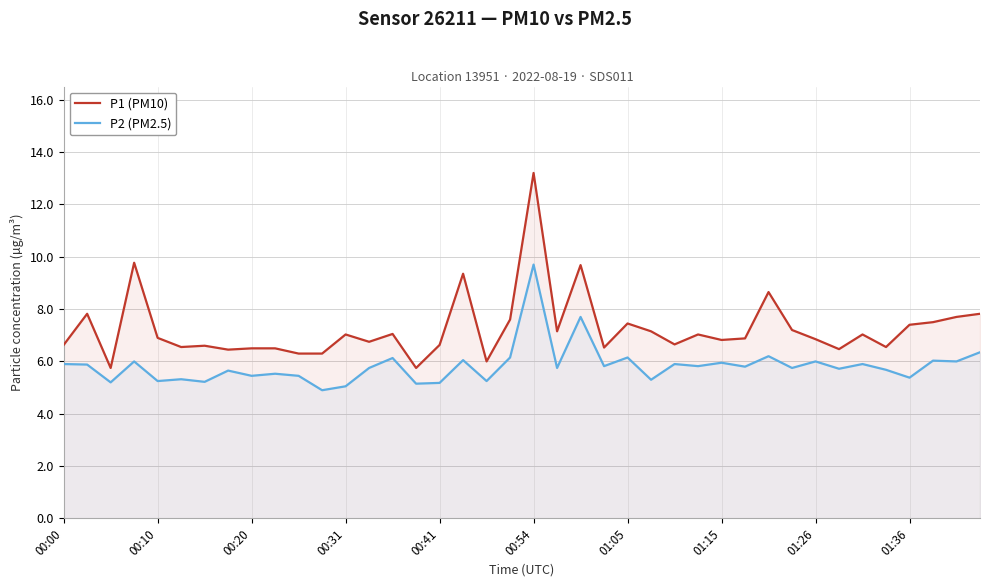

What is the smallest value displayed?

4.9